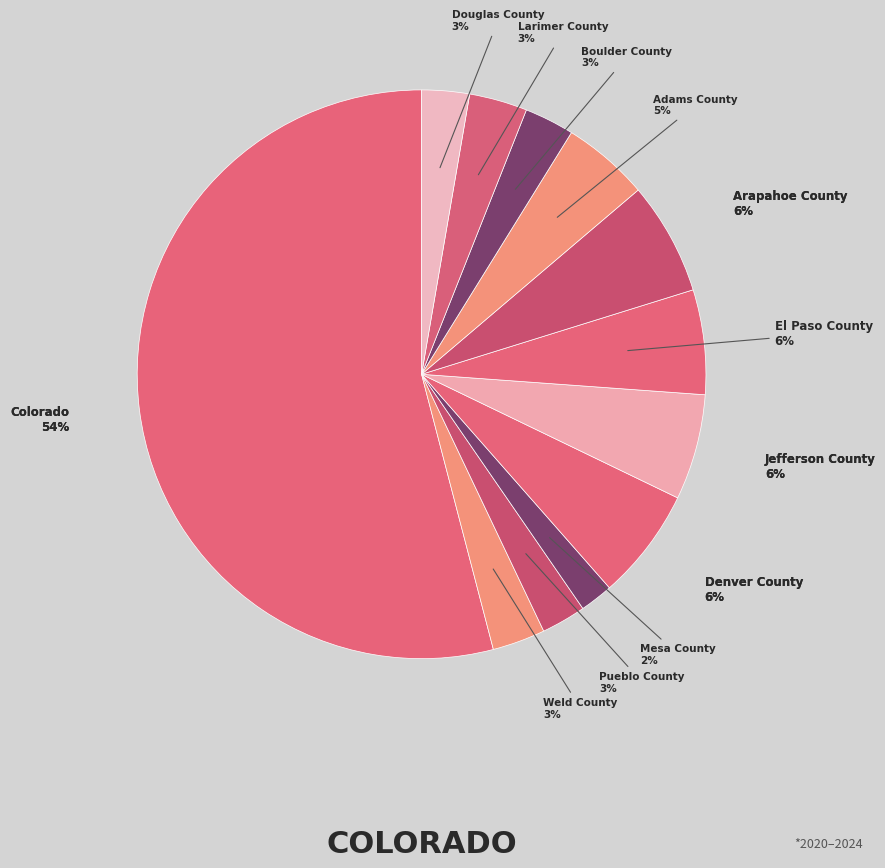

To the nearest percent, what is the combined percentage of Douglas County and Denver County?

9%